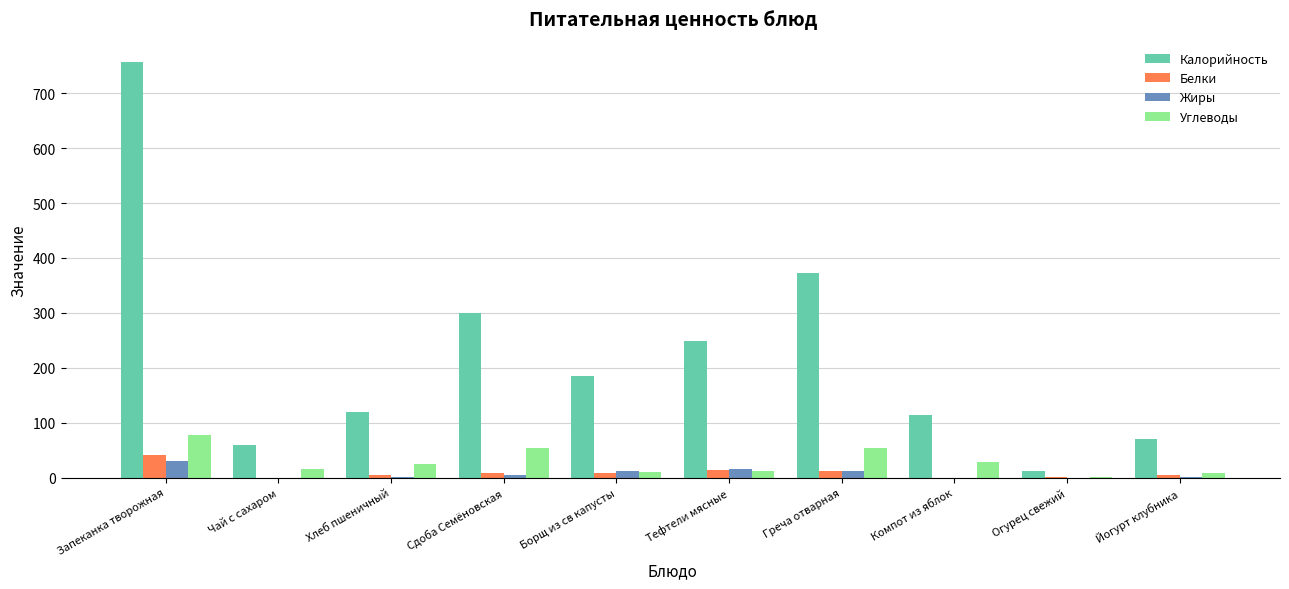

What is the greatest value displayed?

756.0